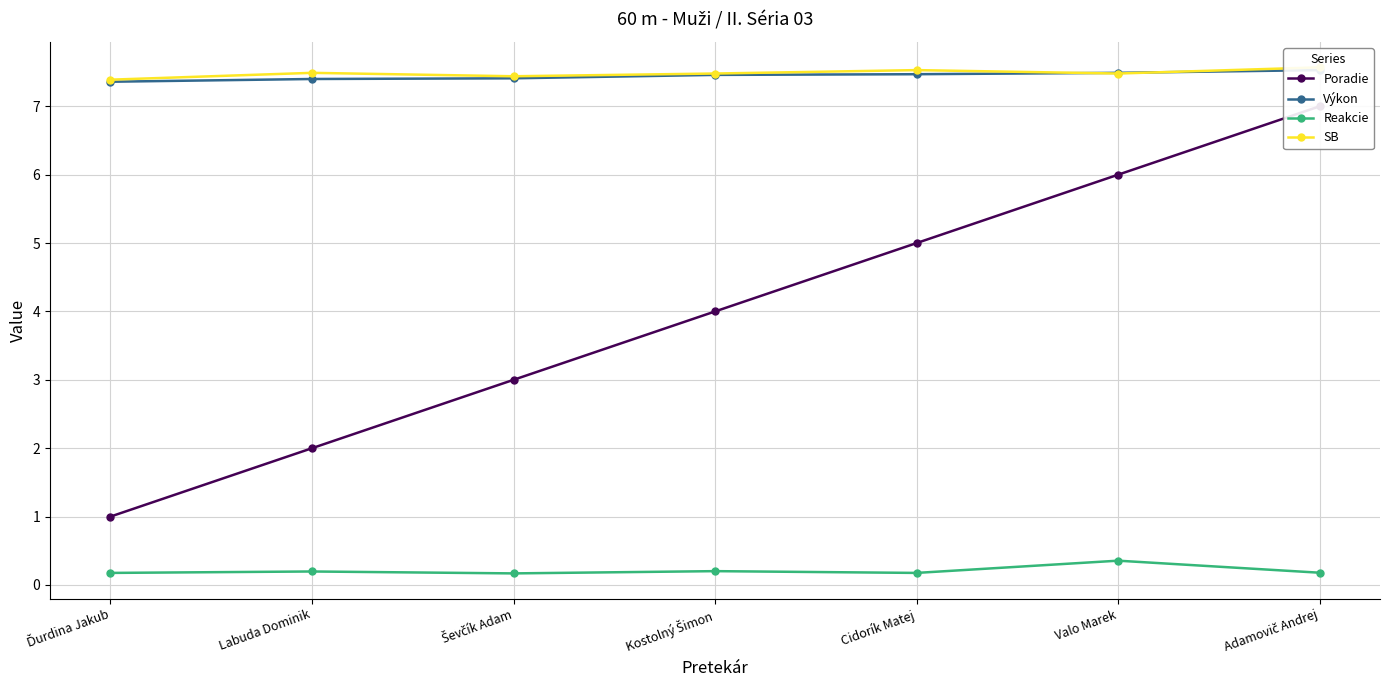

True or false: SB and Reakcie cross at least once.

False